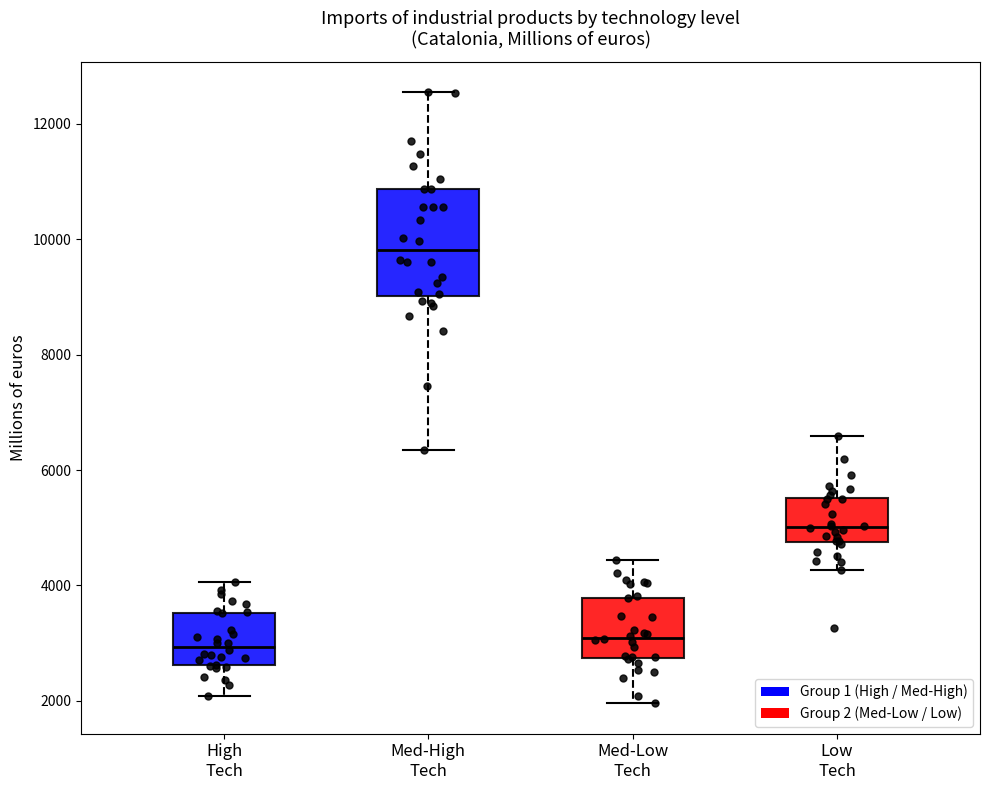

Reading left to right, transcribe this box plot: for each box, give where its median line is, the range the box spans, and where its two whiskers end, as read against the y-axis. The values are not printed on the chart, so give them approximately, as read against the axis.

High Tech: median 3000, box 2600 to 3600, whiskers 2000 to 4000
Med-High Tech: median 9800, box 9000 to 10800, whiskers 6400 to 12600
Med-Low Tech: median 3000, box 2800 to 3800, whiskers 2000 to 4400
Low Tech: median 5000, box 4800 to 5600, whiskers 4200 to 6600